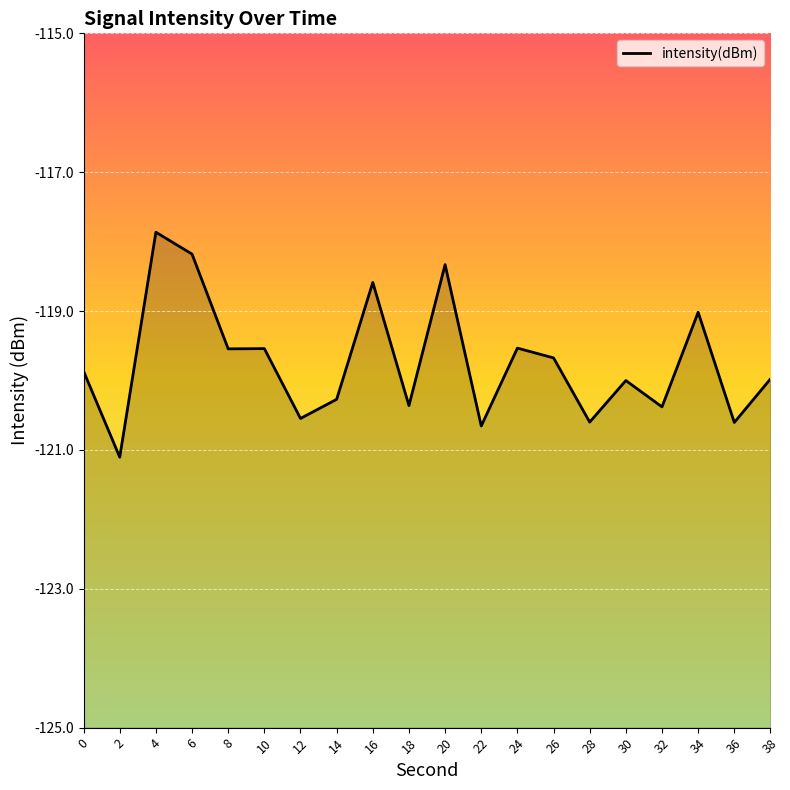

Reading left to right, transcribe all the data shown in this chart.

0=-119.9	2=-121.1	4=-117.9	6=-118.2	8=-119.5	10=-119.5	12=-120.5	14=-120.3	16=-118.6	18=-120.4	20=-118.3	22=-120.7	24=-119.5	26=-119.7	28=-120.6	30=-120.0	32=-120.4	34=-119.0	36=-120.6	38=-120.0